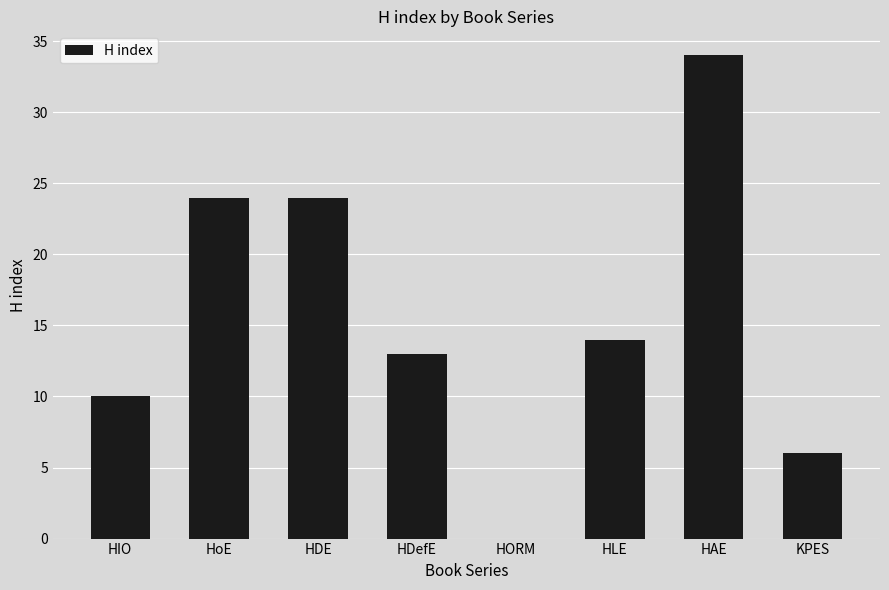

Which category has the highest value across all series?

HAE